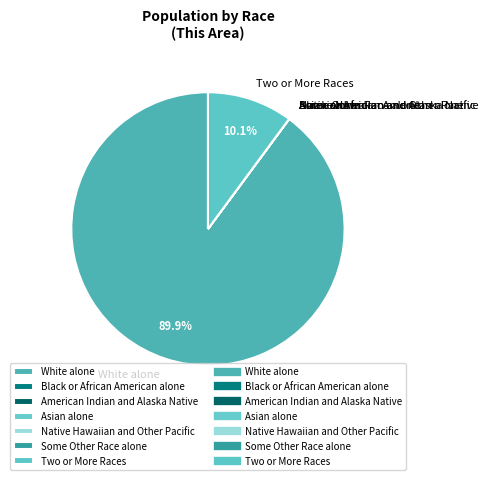

To the nearest percent, what is the difference between the largest and smallest slice percentages?

90%